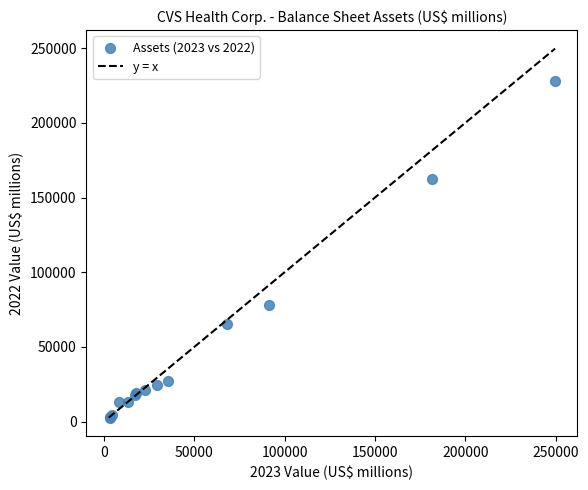

What Y value in the scatter plot is closest to 115480?

78150